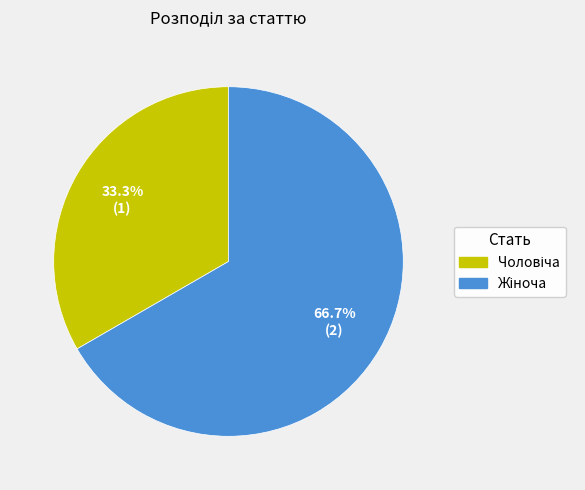

Does any single category account for the majority?

Yes